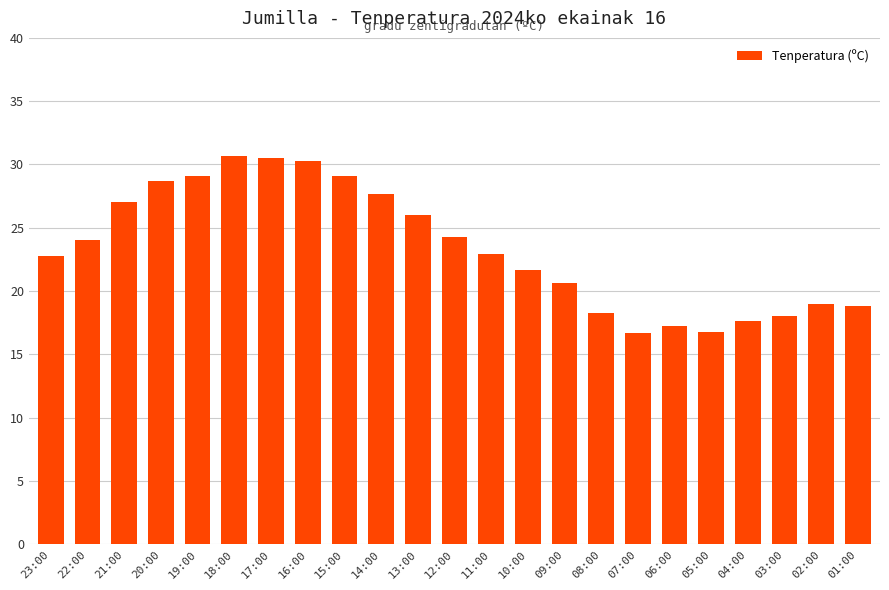

What is the approximate value at 21:00?

27.0